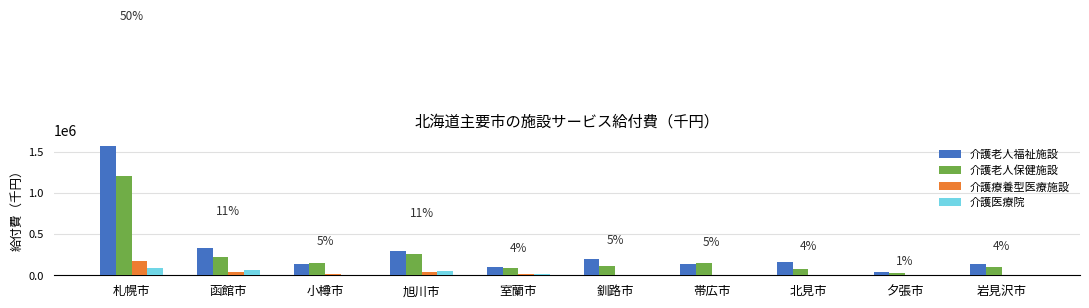

What is the greatest value displayed?

1568510.5